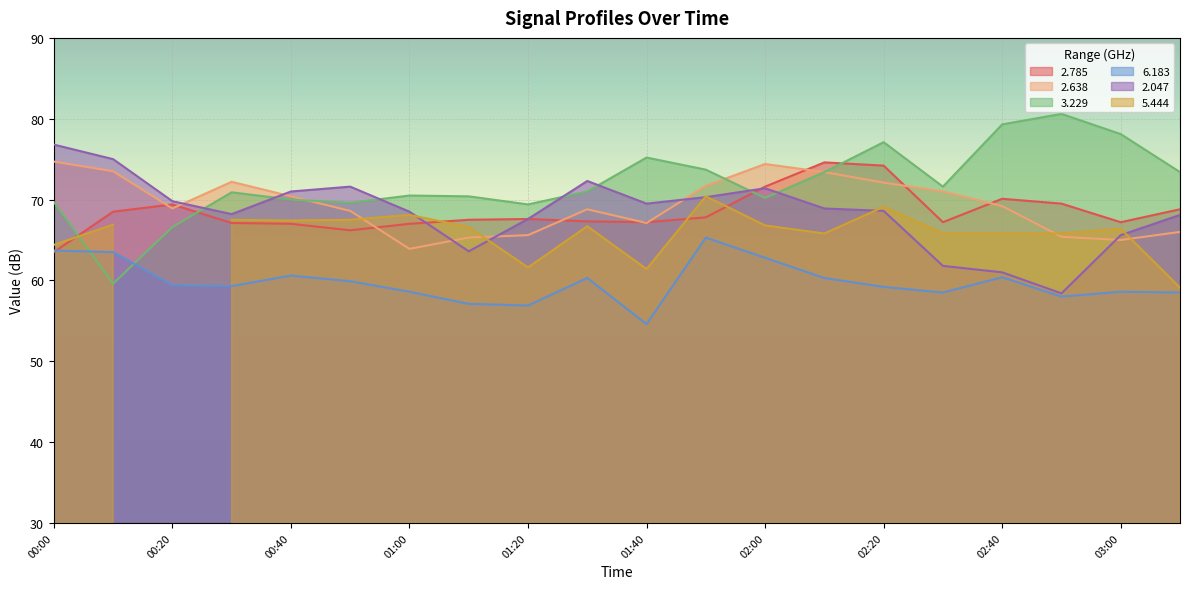

What value does the 2.047 series have at 01:40?

69.5